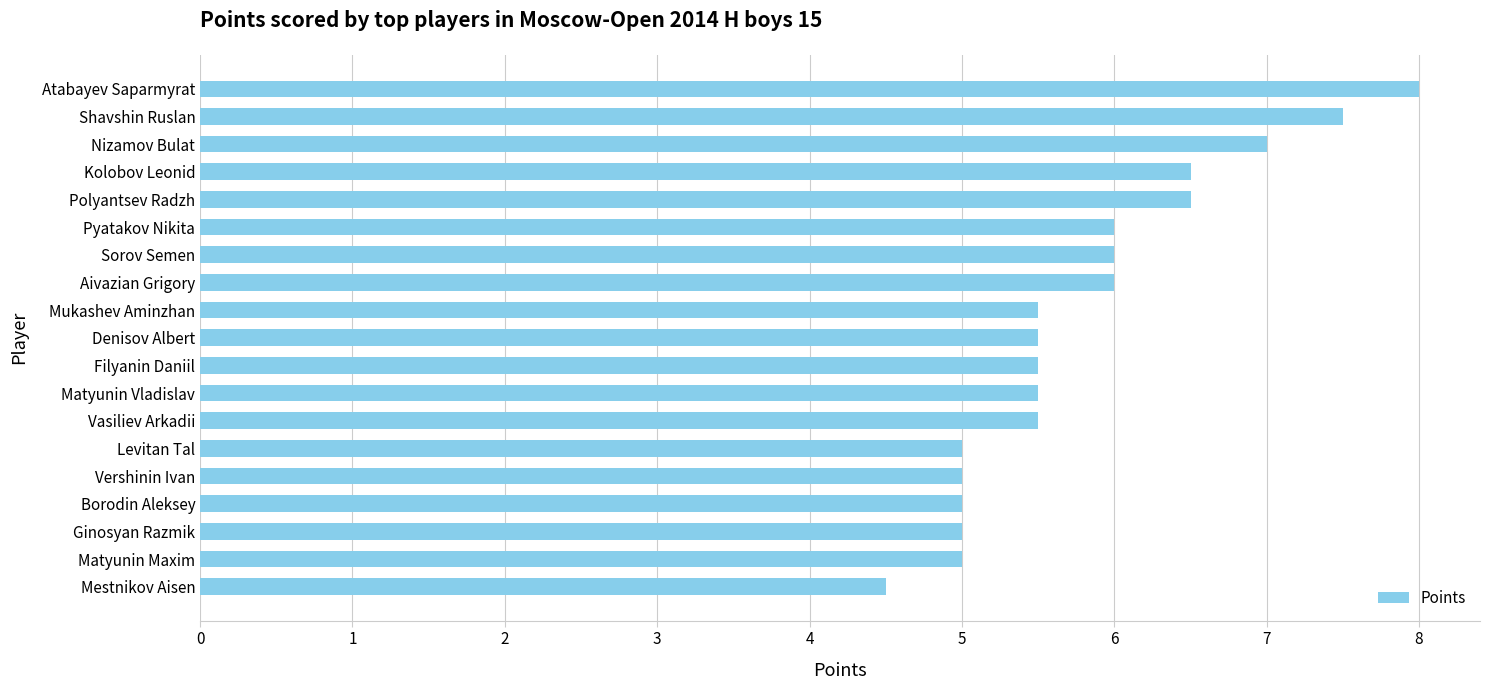

What is the difference between the second highest and minimum values?

3.0